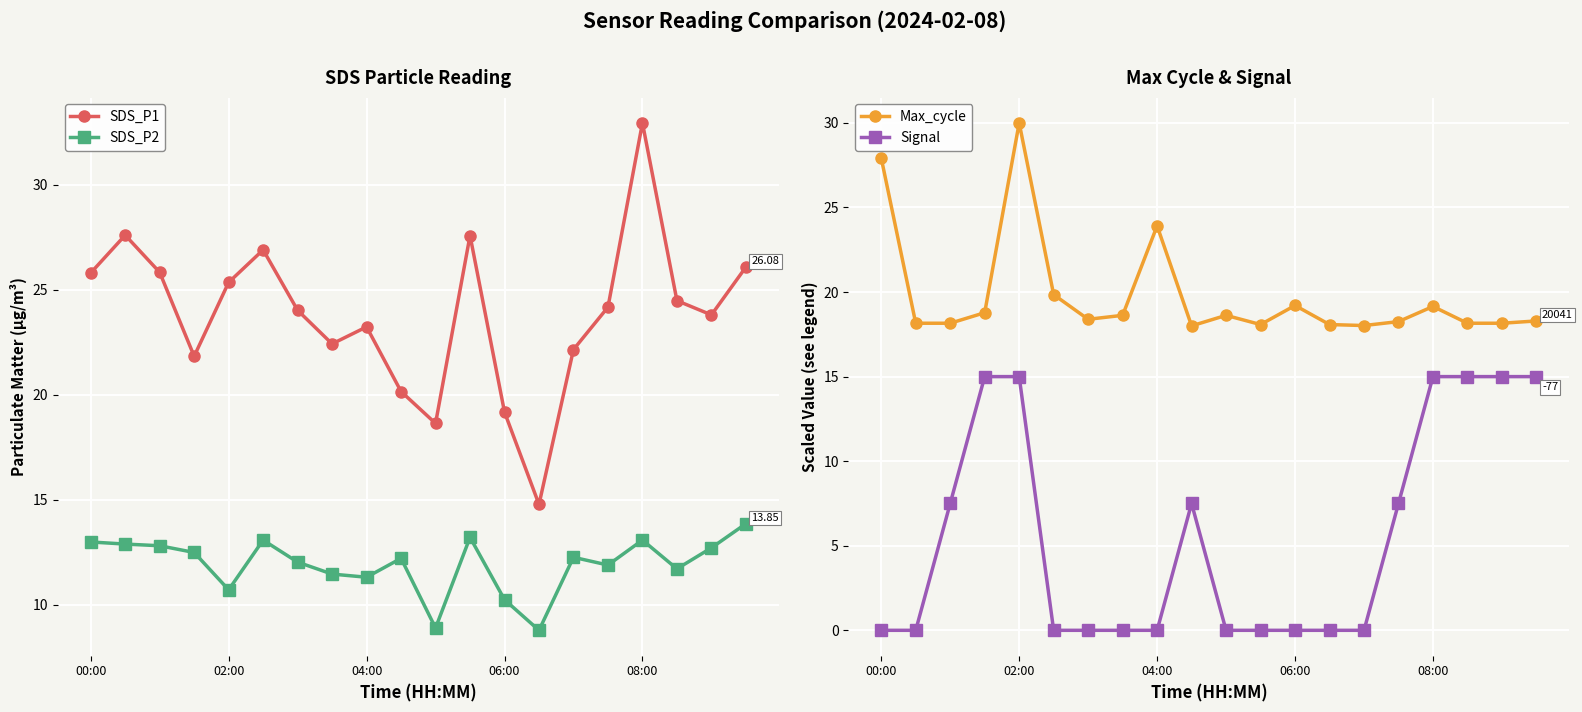

True or false: SDS_P1 and SDS_P2 cross at least once.

False